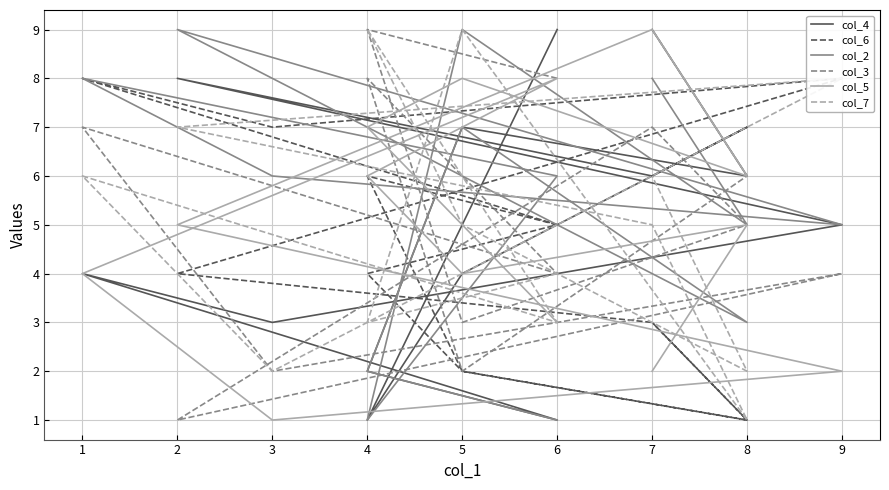

What is the smallest value displayed?

1